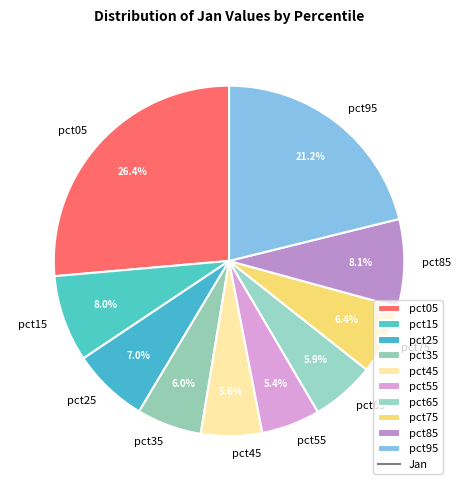

To the nearest percent, what portion does pct35 represent?

6%